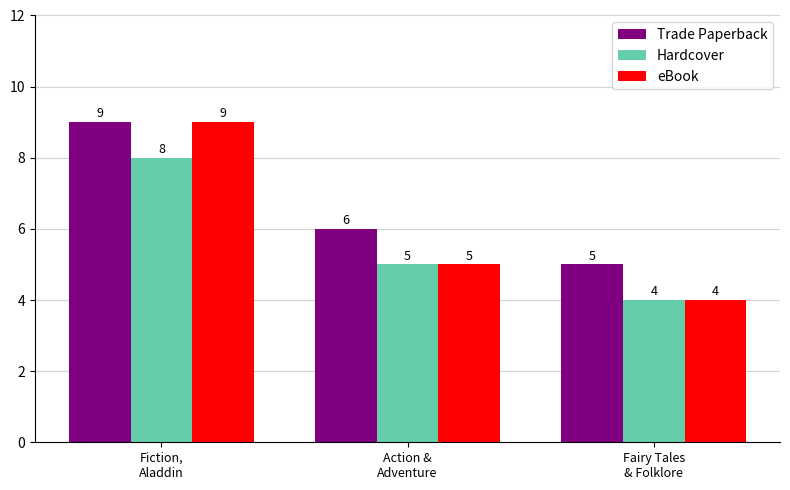

How many bars are there in total?

9